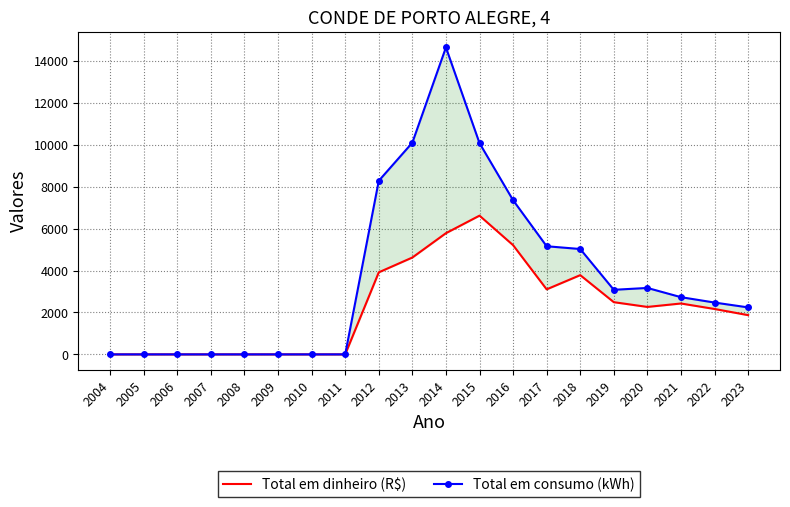

Where is the first local minimum for Total em dinheiro (R$)?

2017